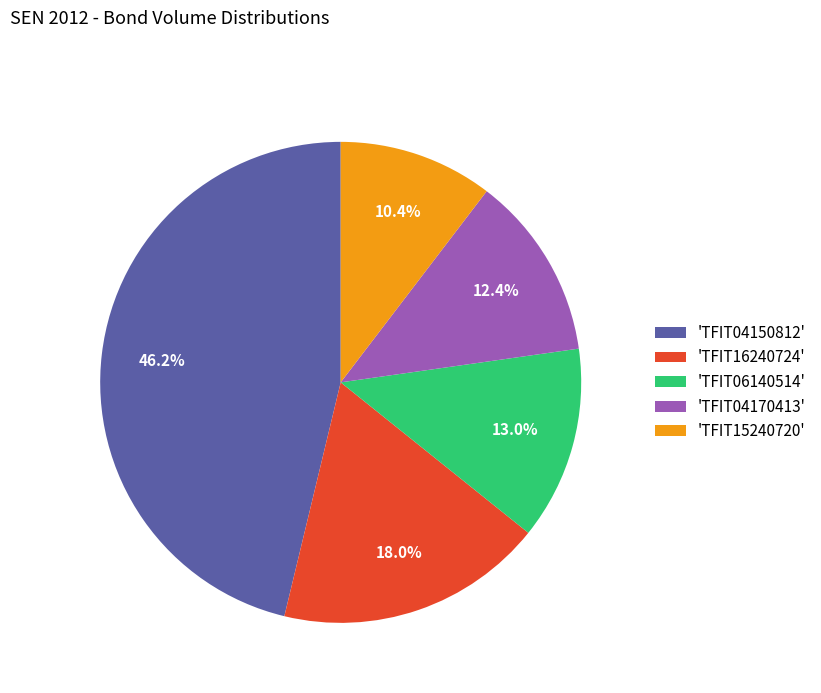

Rank the categories by value from lowest to highest.

'TFIT15240720', 'TFIT04170413', 'TFIT06140514', 'TFIT16240724', 'TFIT04150812'